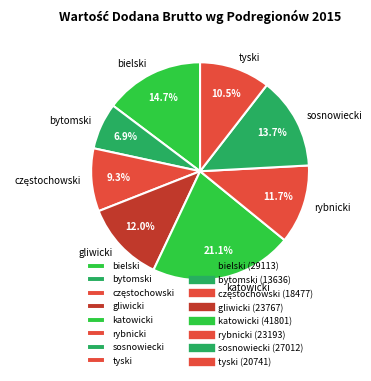

How many slices are in this pie chart?

8